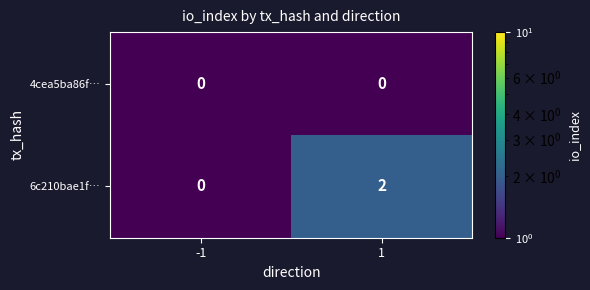

The value of 6c210bae1f… at -1 is 0. True or false?

True